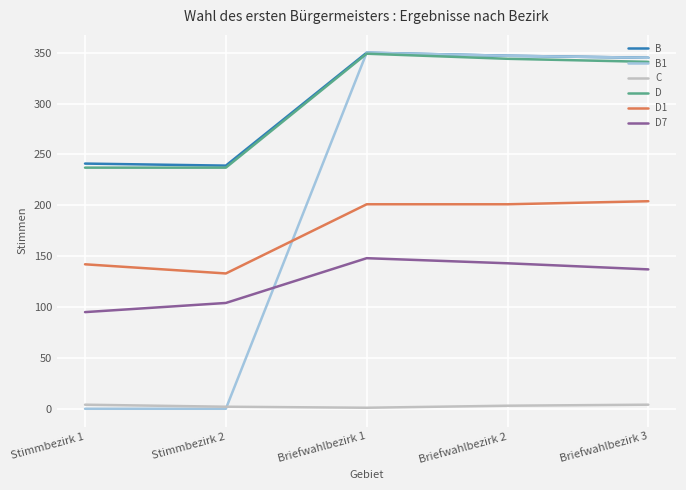

Is this an area chart (filled region under the line)?

No